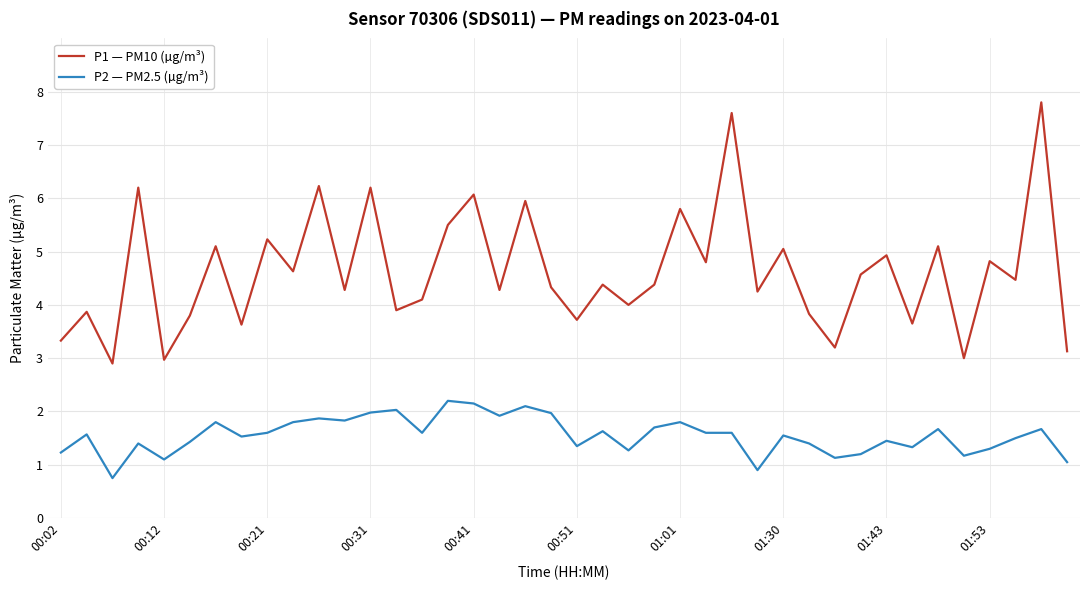

What is the highest value of the P2 — PM2.5 (µg/m³) series?

2.2